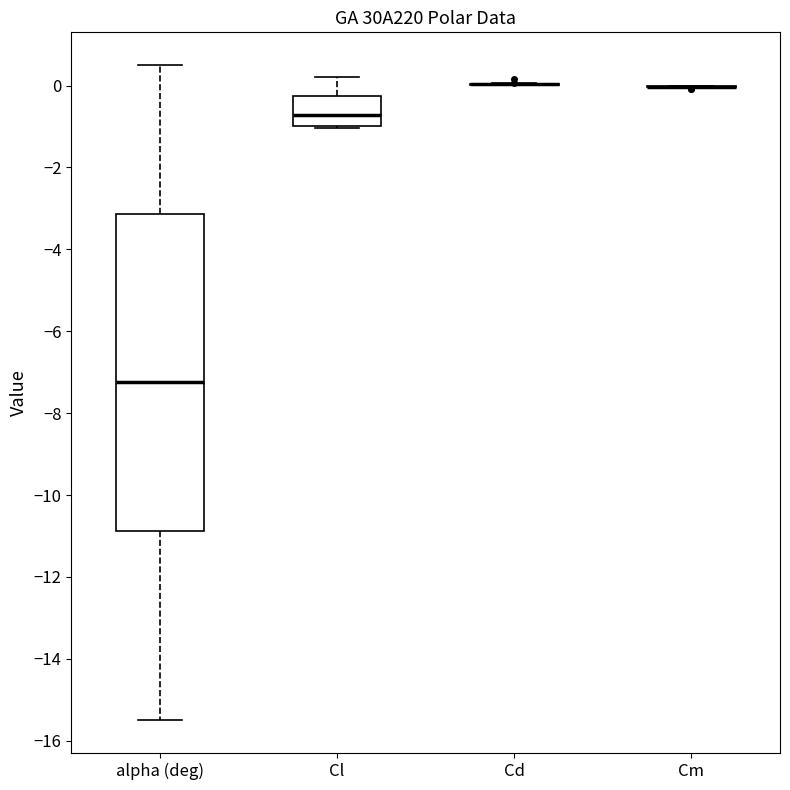

Reading left to right, read every box against the y-axis: the position of its median line, the range the box covers, and the ends of its whiskers. The values are not printed on the chart, so give them approximately, as read against the axis.

alpha (deg): median -7.2, box -10.8 to -3.2, whiskers -15.4 to 0.6
Cl: median -0.8, box -1.0 to -0.2, whiskers -1.0 to 0.2
Cd: box collapsed to a line at 0.0, whiskers 0.0 to 0.0
Cm: box collapsed to a line at 0.0, whiskers 0.0 to 0.0